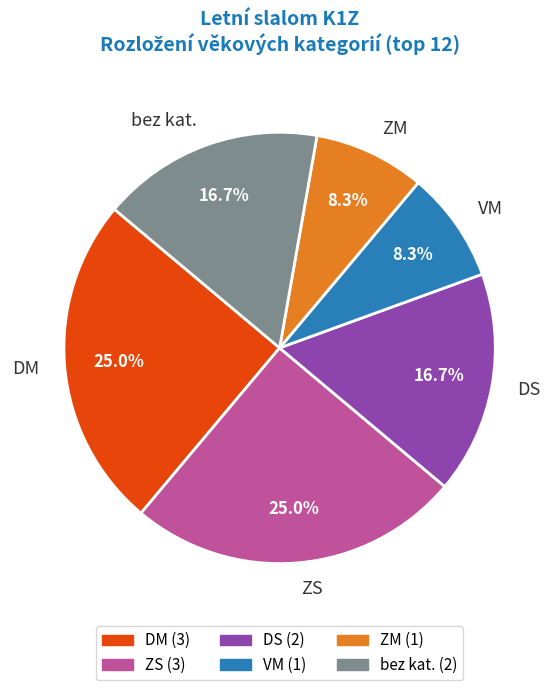

How many slices are in this pie chart?

6